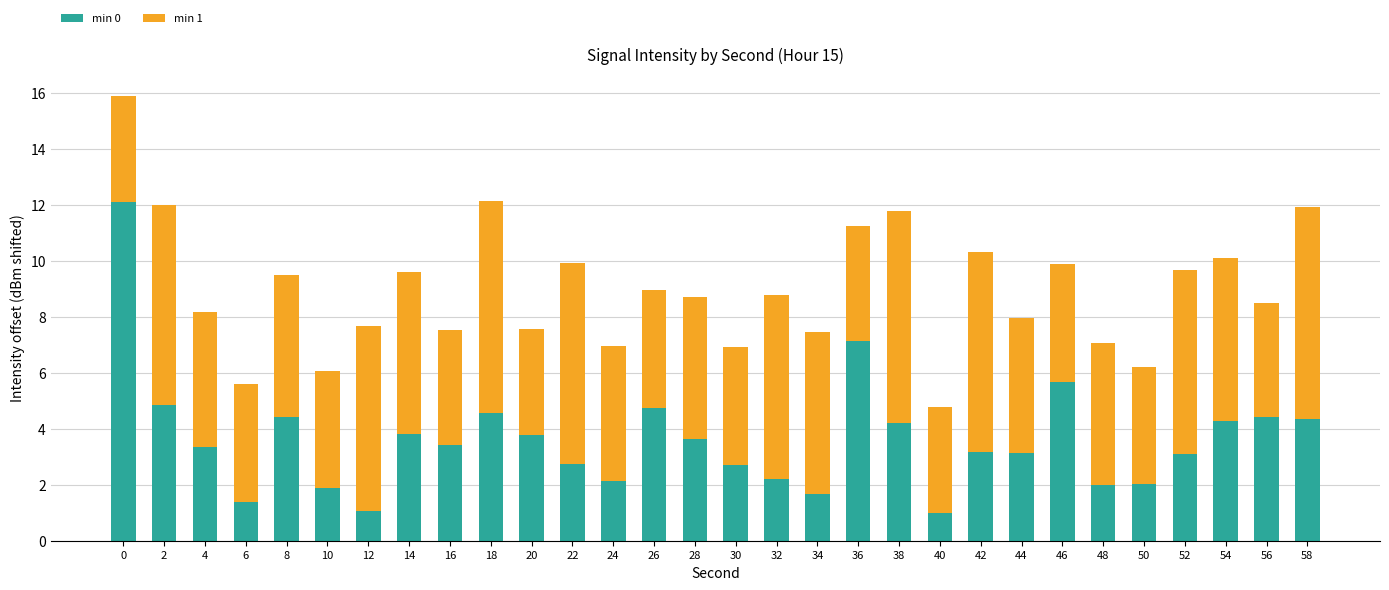

What is the average value of the min 0 series?

3.6